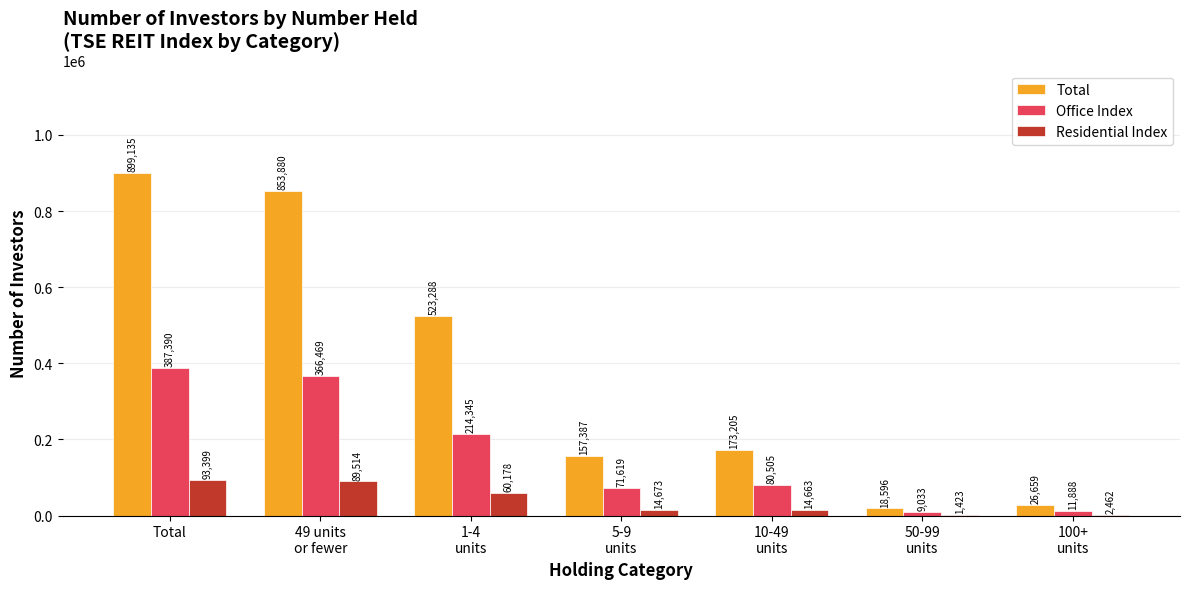

At which category is the sum across all series the highest?

Total